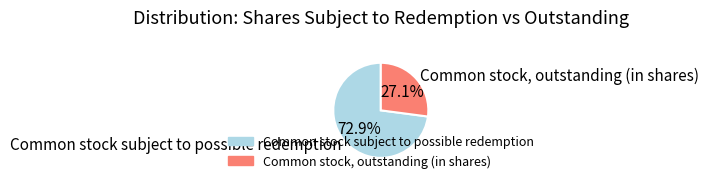

Rank the categories by value from highest to lowest.

Common stock subject to possible redemption, Common stock, outstanding (in shares)